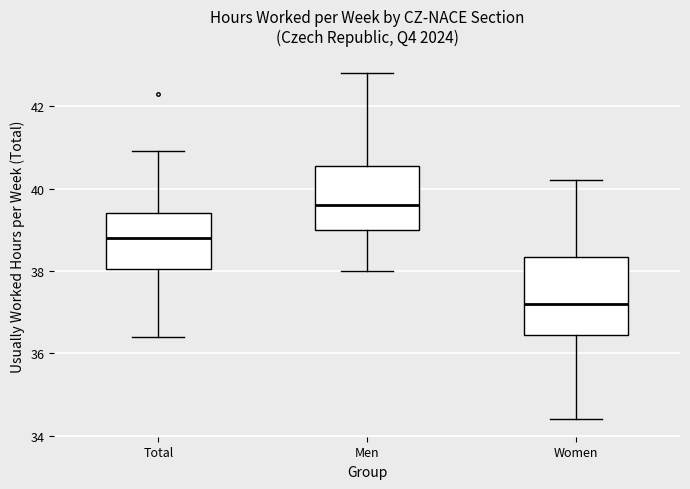

Reading left to right, transcribe this box plot: for each box, give where its median line is, the range the box spans, and where its two whiskers end, as read against the y-axis. The values are not printed on the chart, so give them approximately, as read against the axis.

Total: median 38.8, box 38.0 to 39.4, whiskers 36.4 to 41.0
Men: median 39.6, box 39.0 to 40.6, whiskers 38.0 to 42.8
Women: median 37.2, box 36.4 to 38.4, whiskers 34.4 to 40.2